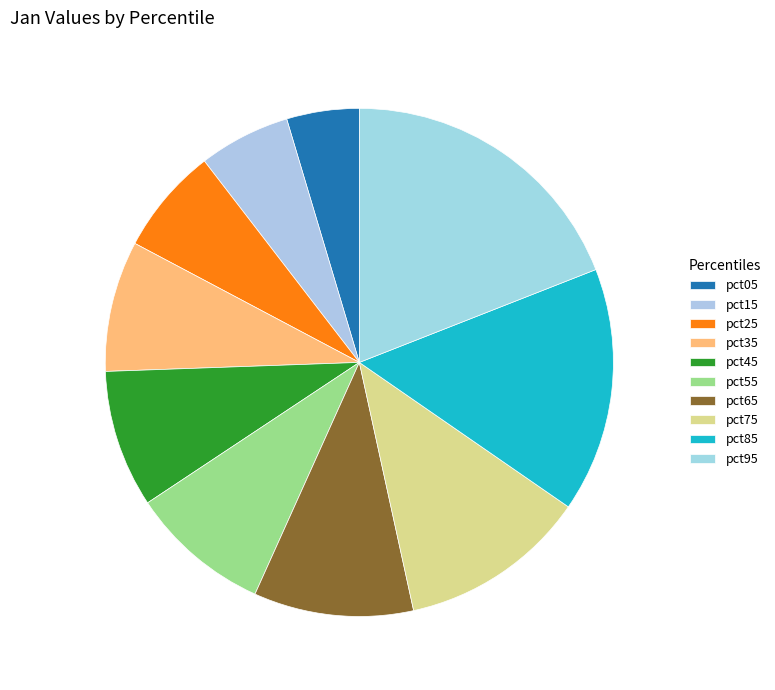

What percentage do pct95 and pct15 together represent?

24.9%